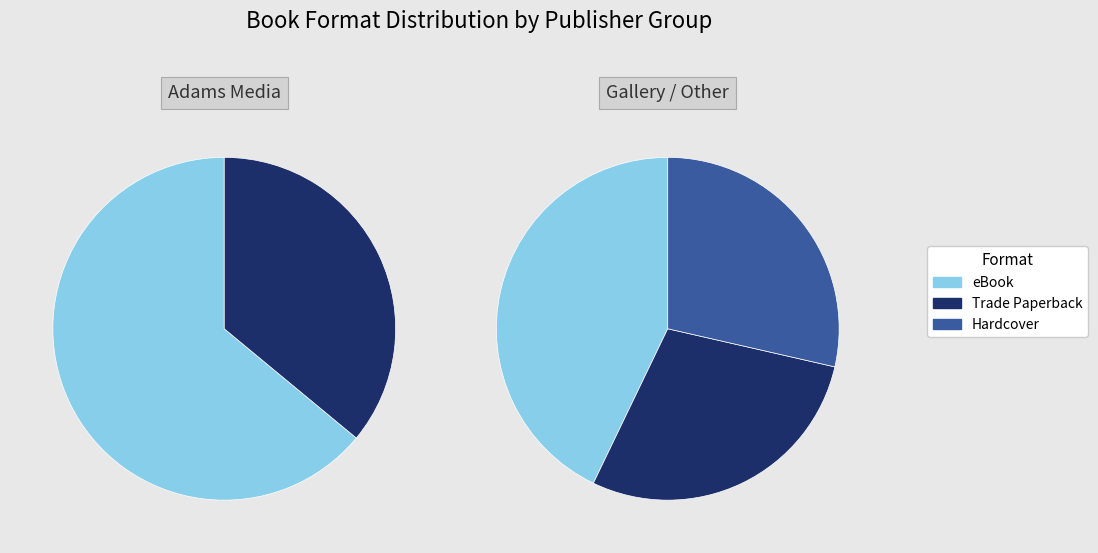

To the nearest percent, what is the average slice percentage?

33%